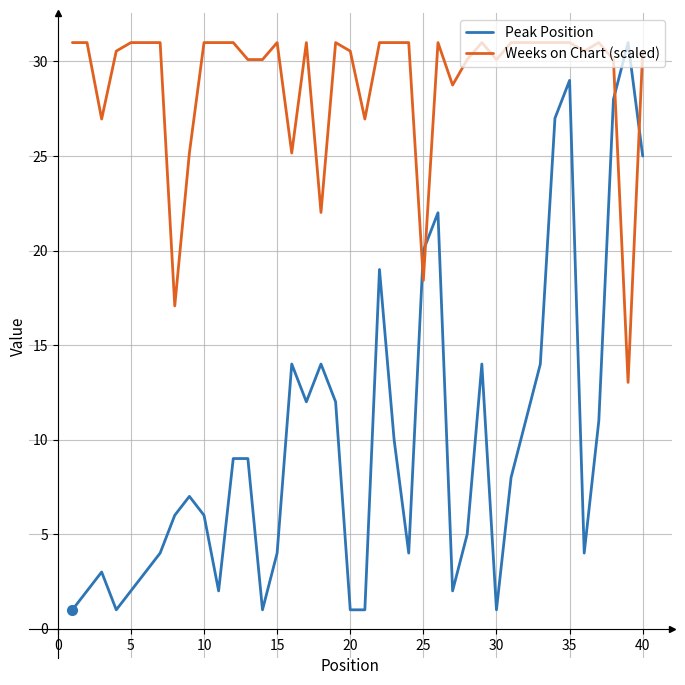

List the series in order of their overall mean, lowest first.

Peak Position, Weeks on Chart (scaled)